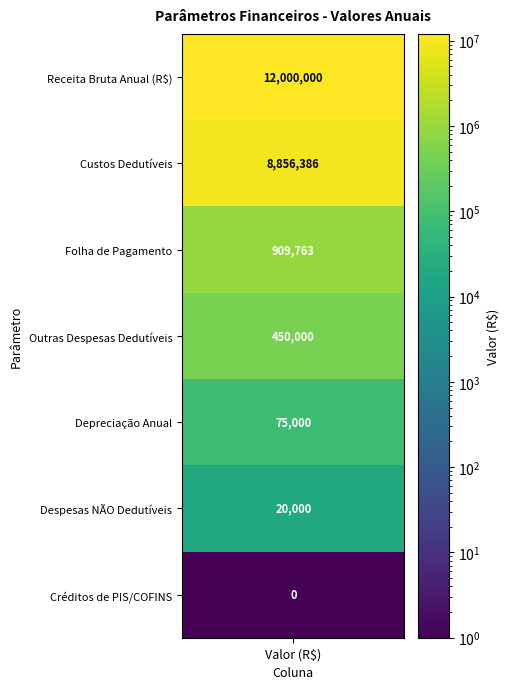

What is the average value?

3187307.1